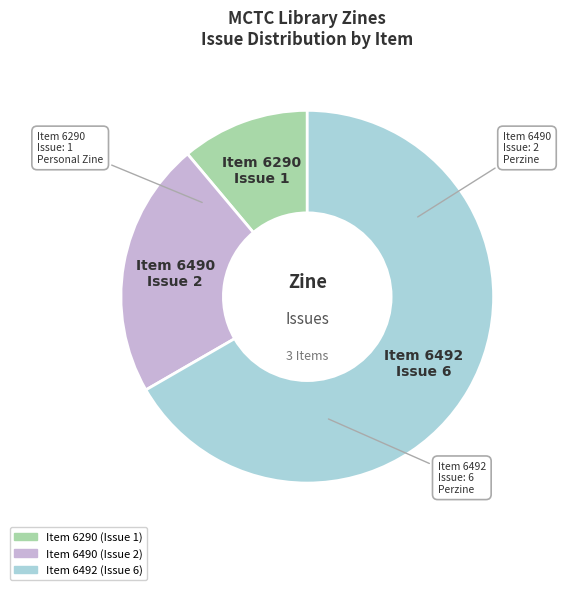

Is there a majority slice in this chart?

Yes